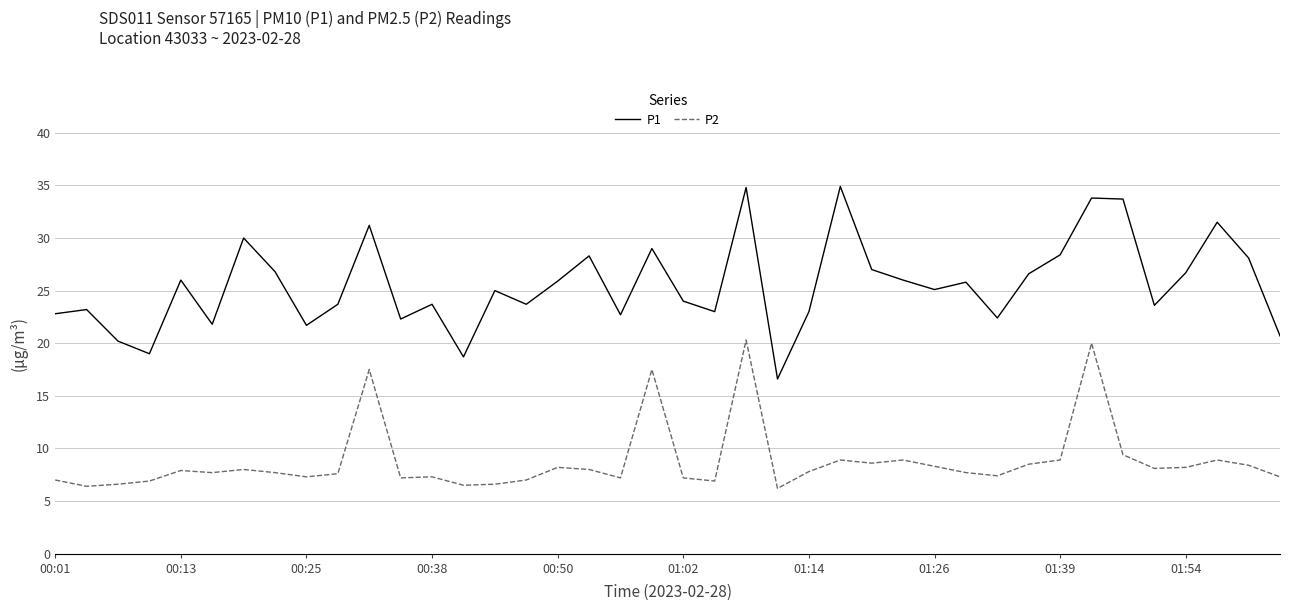

Which series has the largest range (max minus min)?

P1